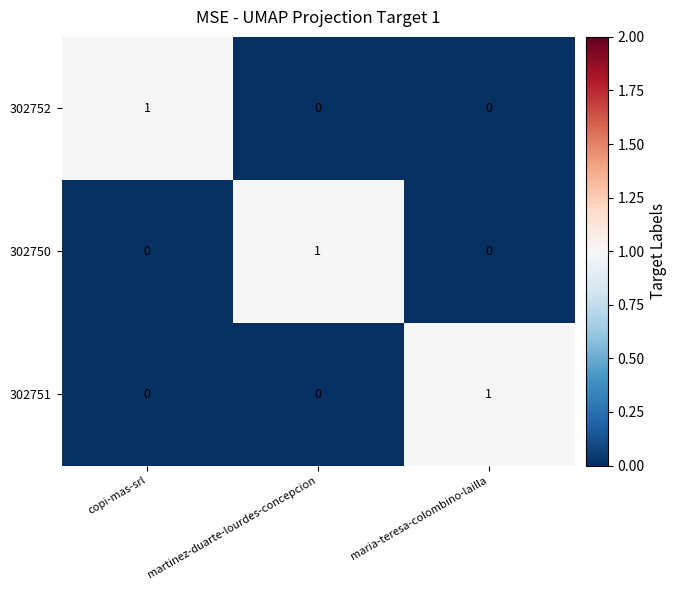

The value of 302752 at maria-teresa-colombino-lailla is 0. True or false?

True